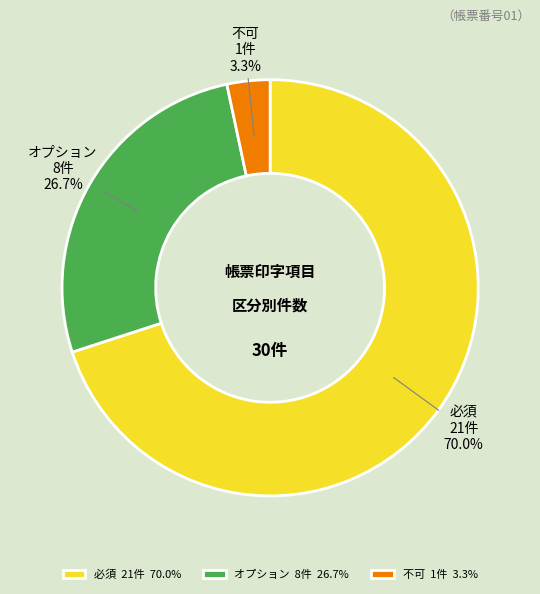

What percentage is the 必須 slice, to the nearest percent?

70%